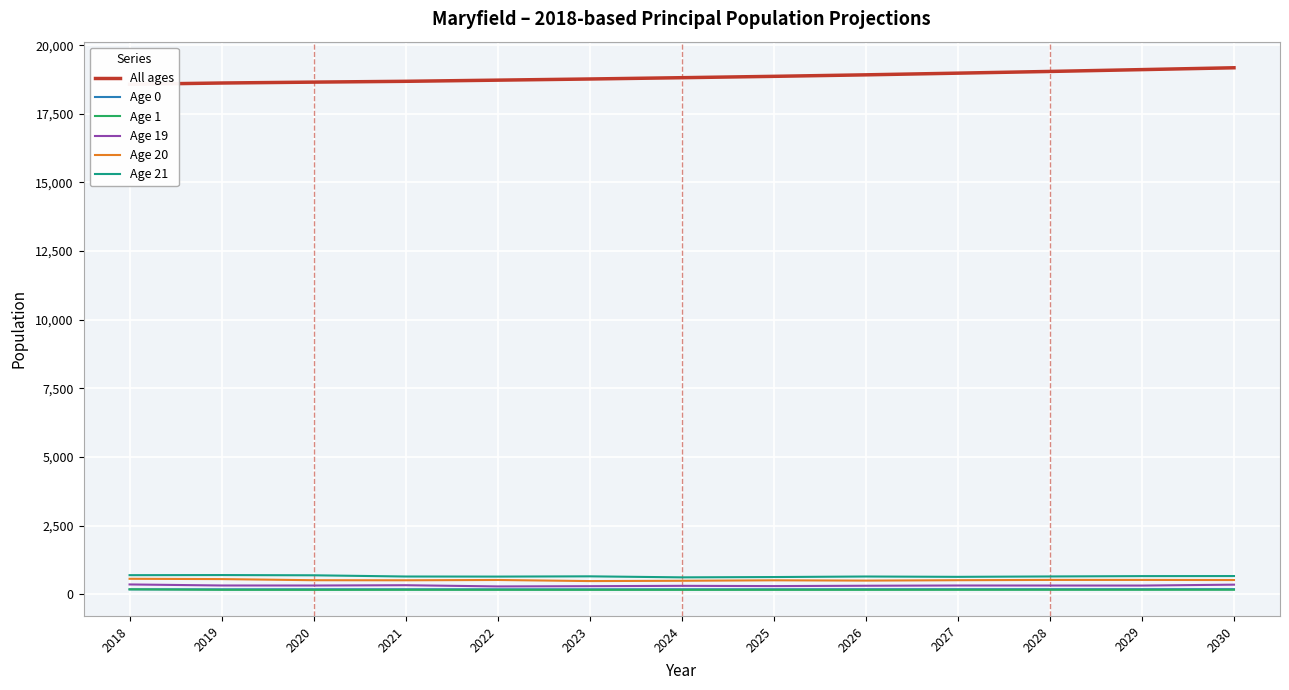

Which category has the lowest value across all series?

2020